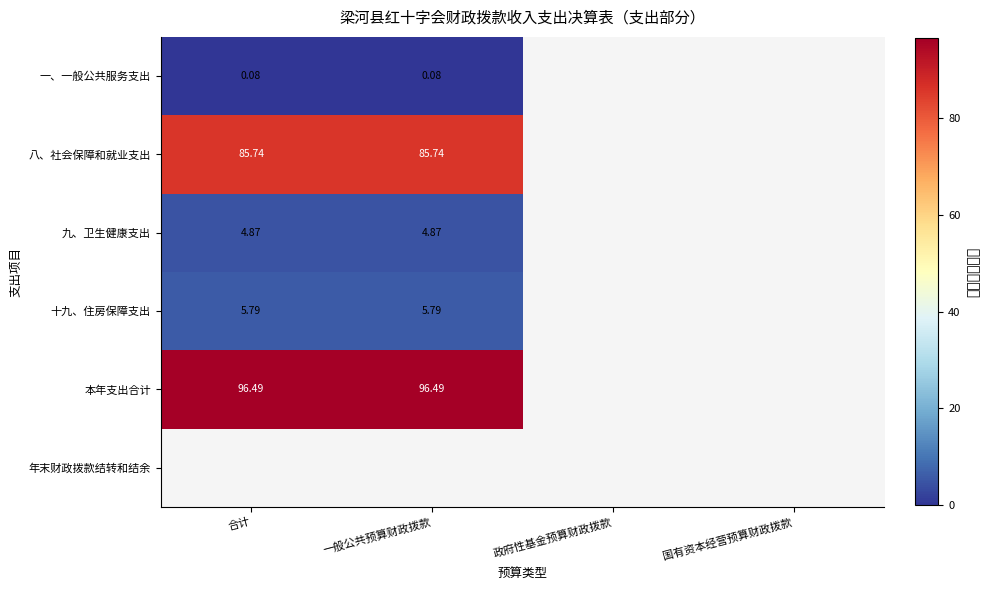

Is it true that 一、一般公共服务支出 equals 0.0 at 一般公共预算财政拨款?

False